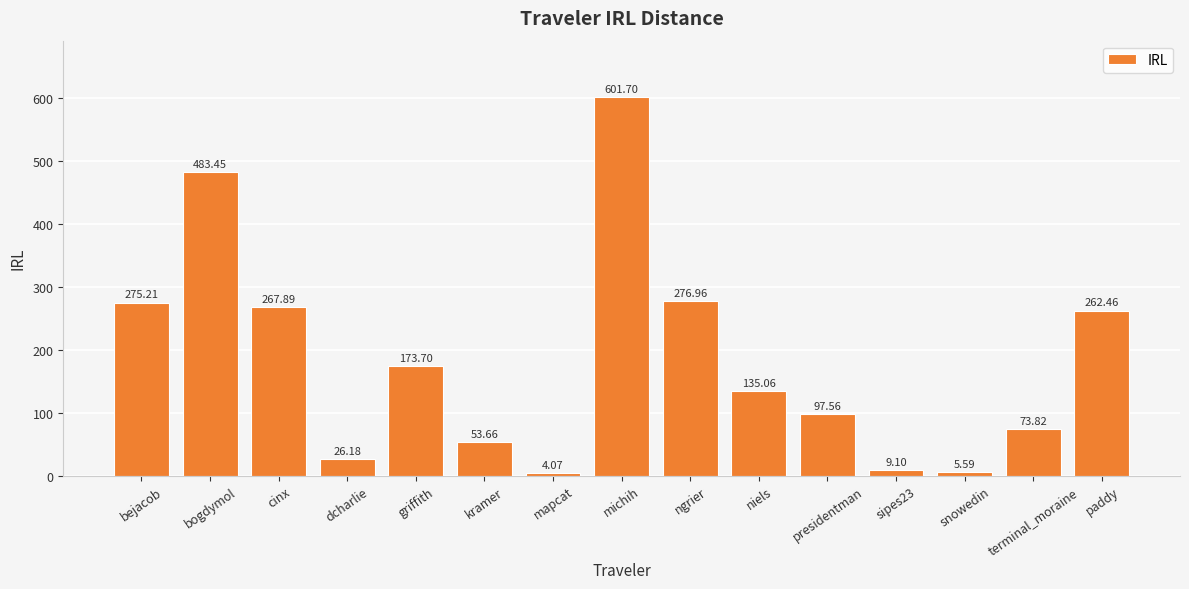

What is the sum of all values?

2746.4